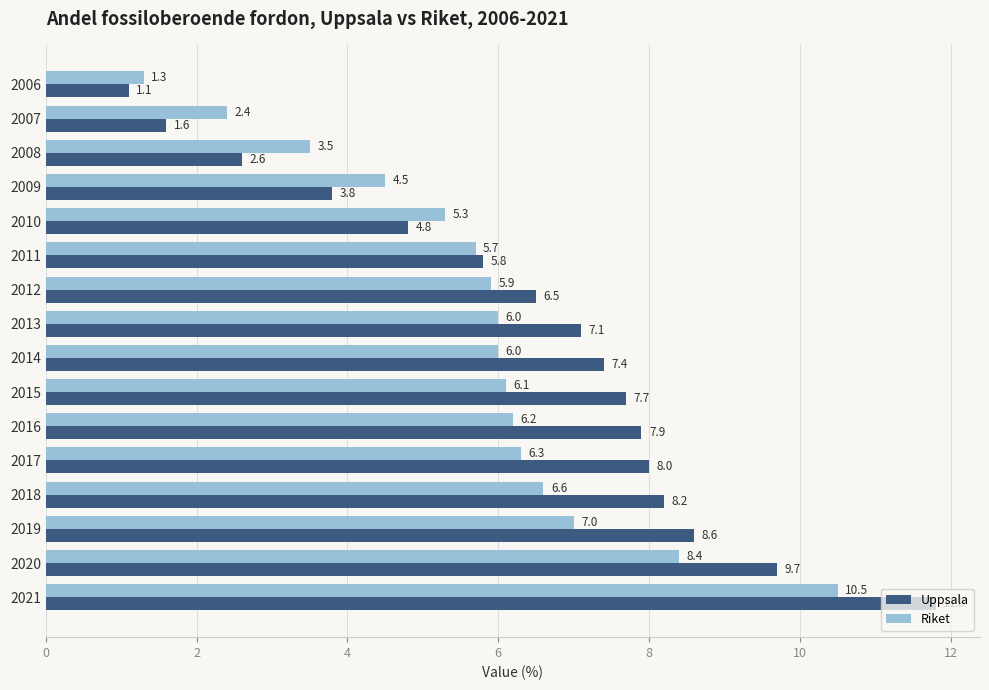

The Riket series shows 5.9 at 2012. True or false?

True